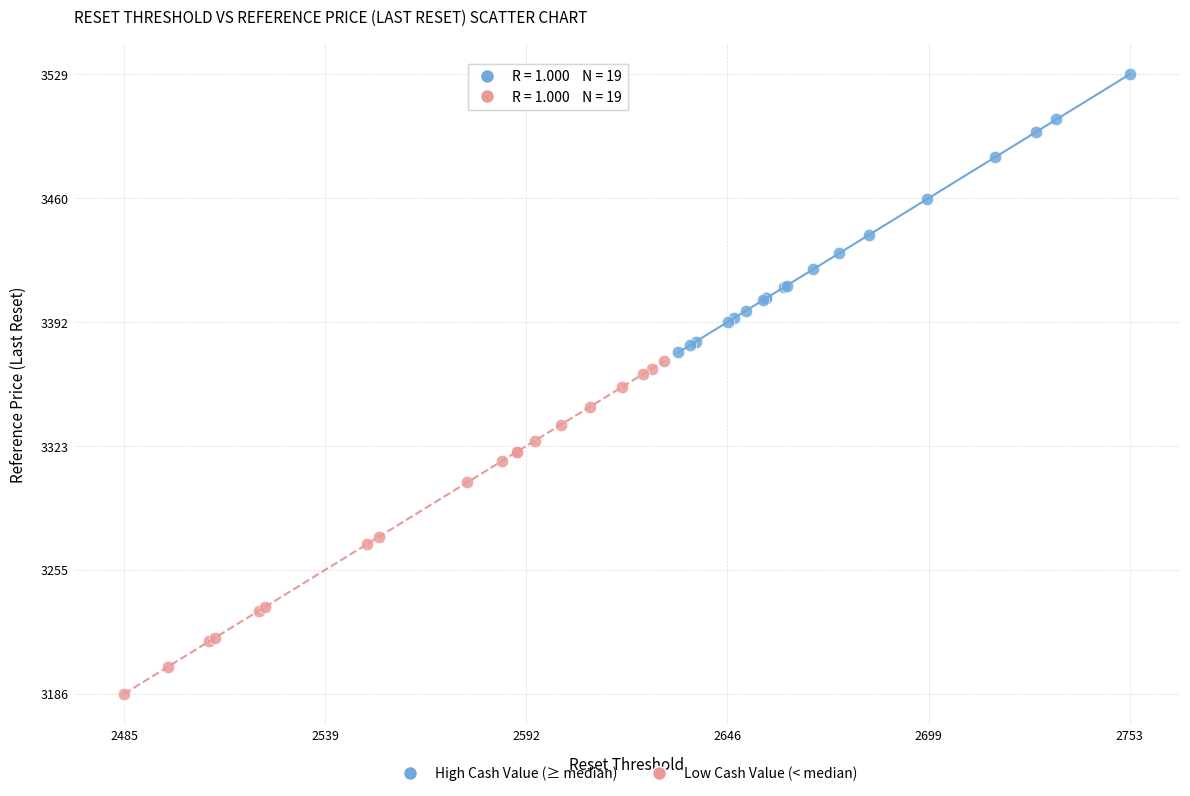

Which series contains the lowest Y value?

Low Cash Value (< median)